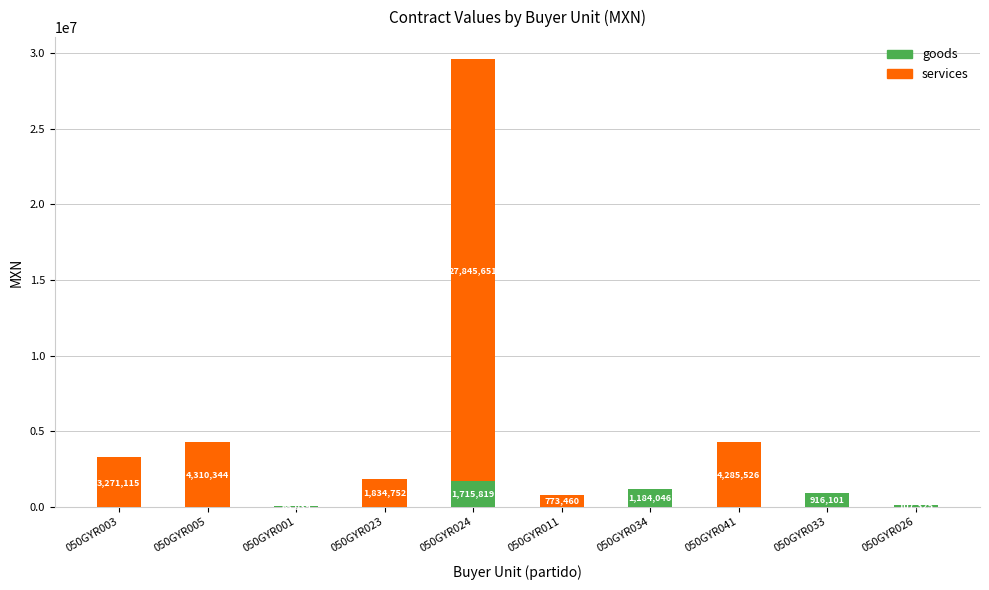

What is the sum of all goods values?

3988330.7